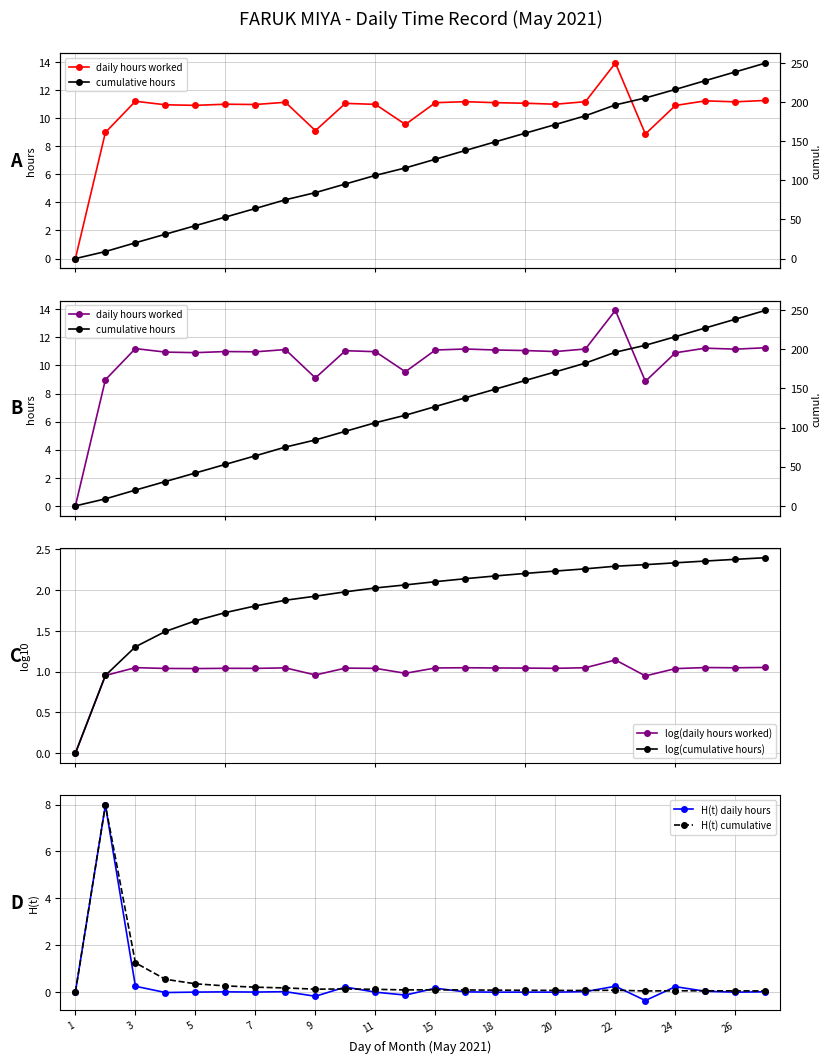

What is the highest value of the H(t) daily hours series?

8.0